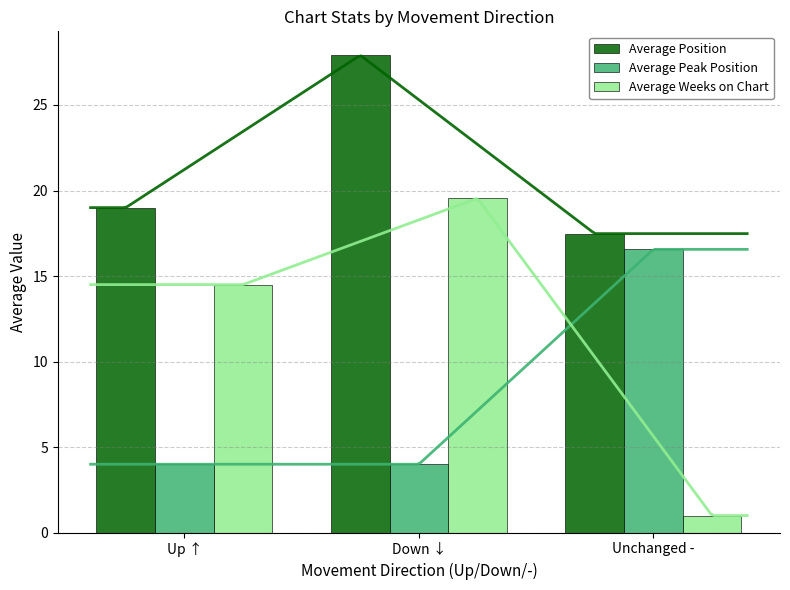

How many values in the Average Peak Position series exceed 4?

1